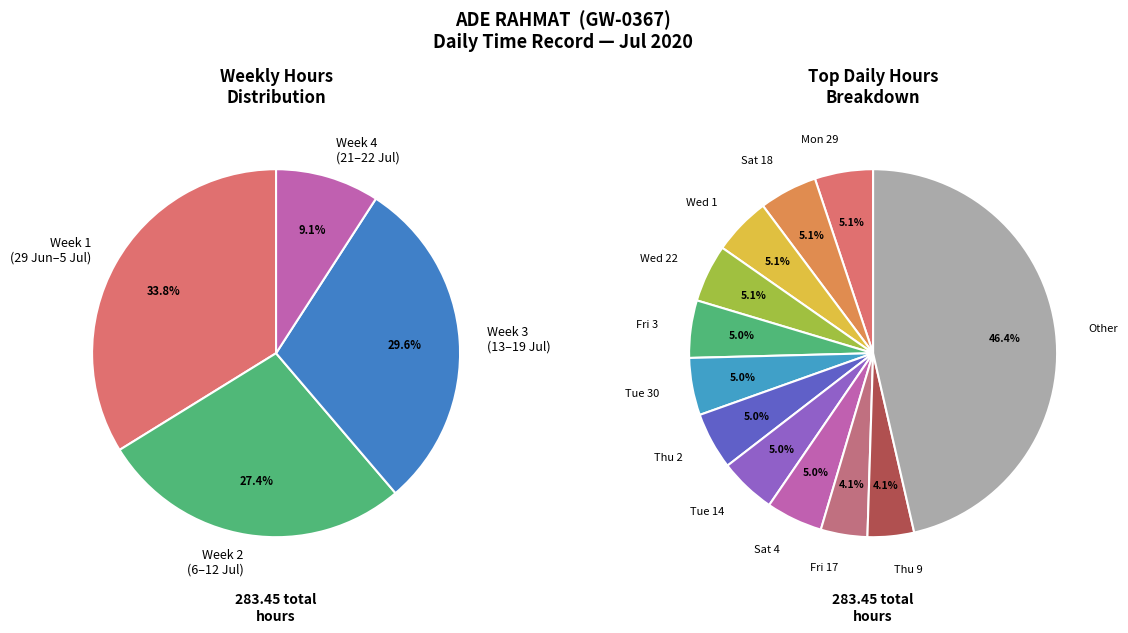

Is it true that Sun 12 is 3% of the pie?

True